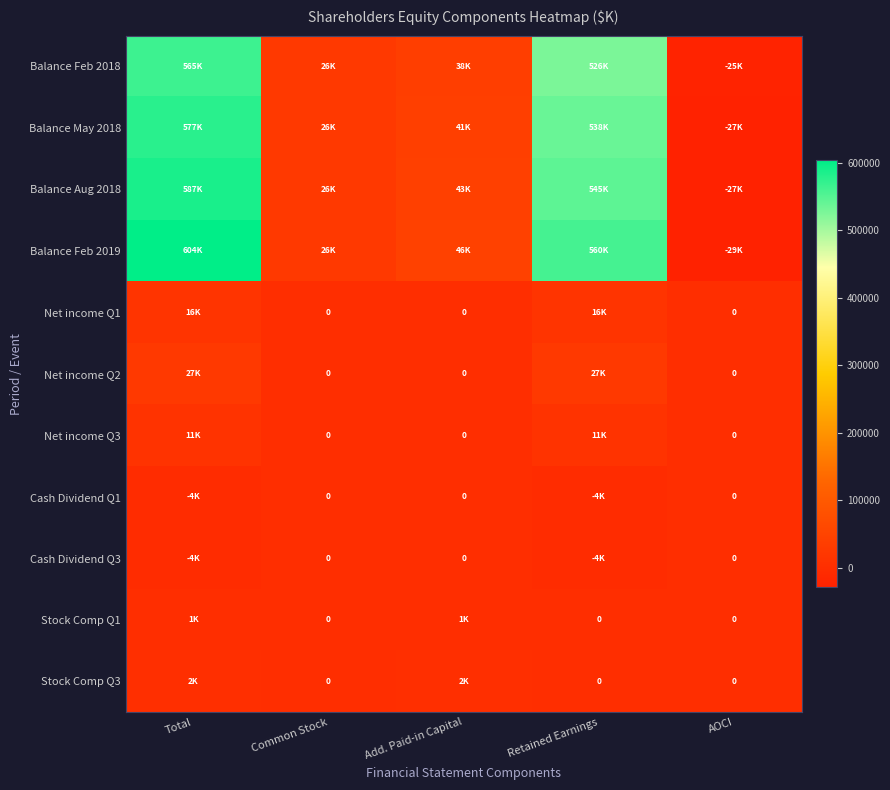

How many values in the Balance Aug 2018 series are below 42787?

2